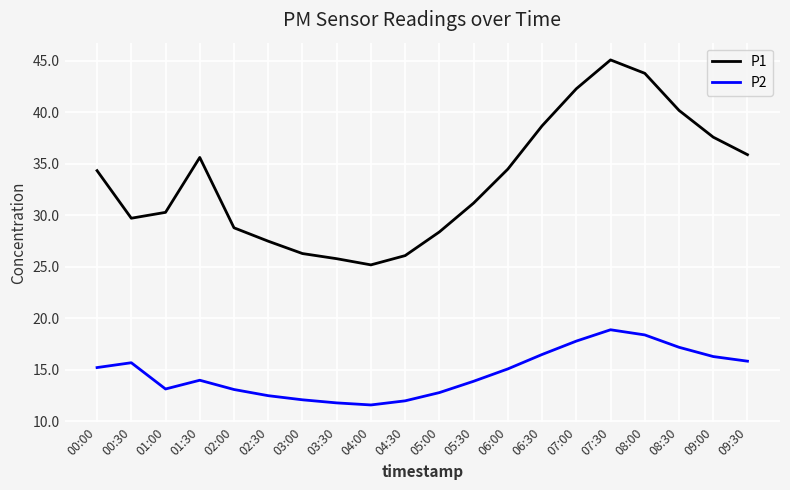

What is the maximum value shown in the chart?

45.1